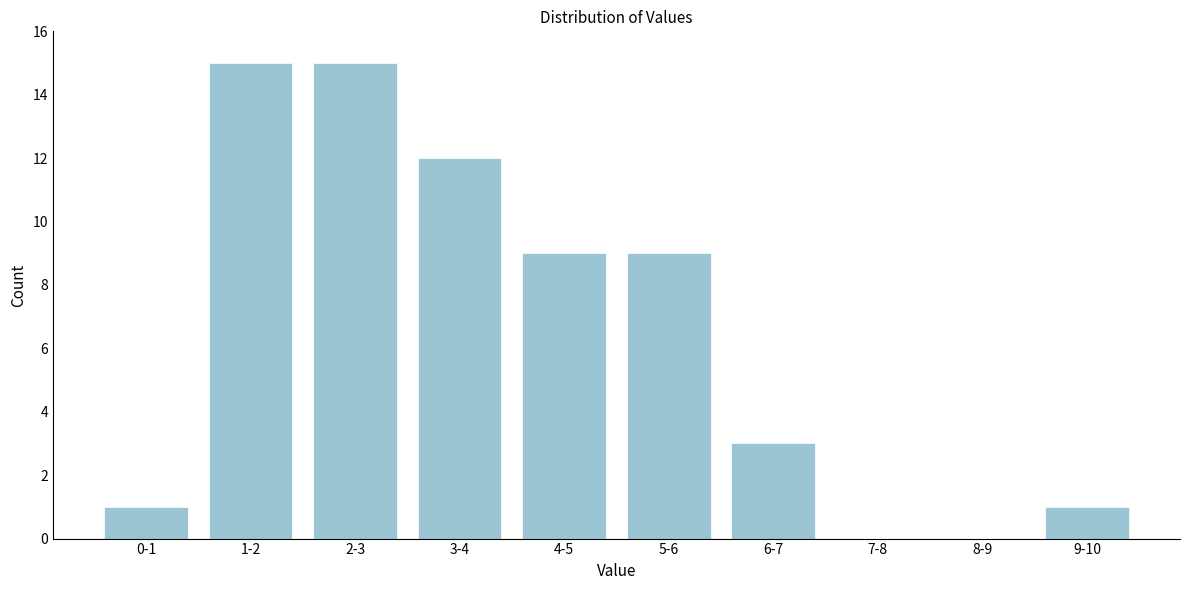

Reading left to right, transcribe all the data shown in this chart.

0-1=1	1-2=15	2-3=15	3-4=12	4-5=9	5-6=9	6-7=3	7-8=0	8-9=0	9-10=1